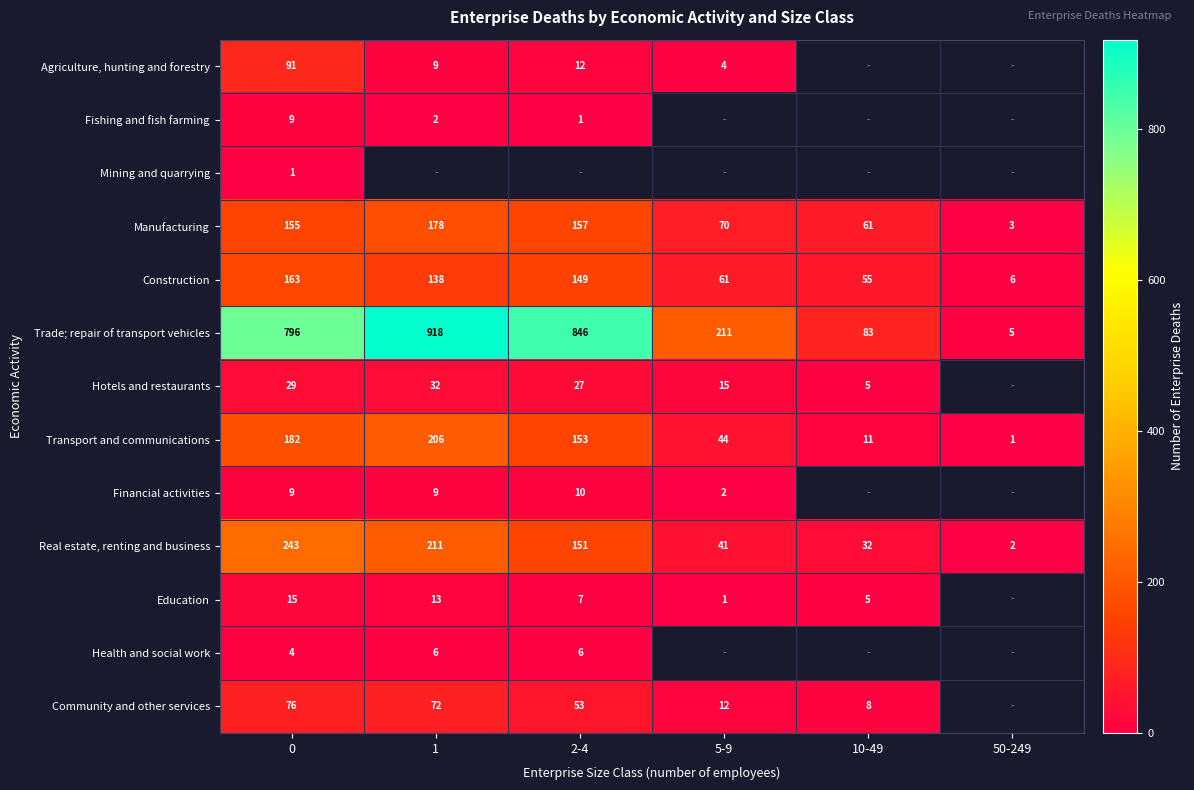

List the labels in order of Real estate, renting and business value, largest first.

0, 1, 2-4, 5-9, 10-49, 50-249